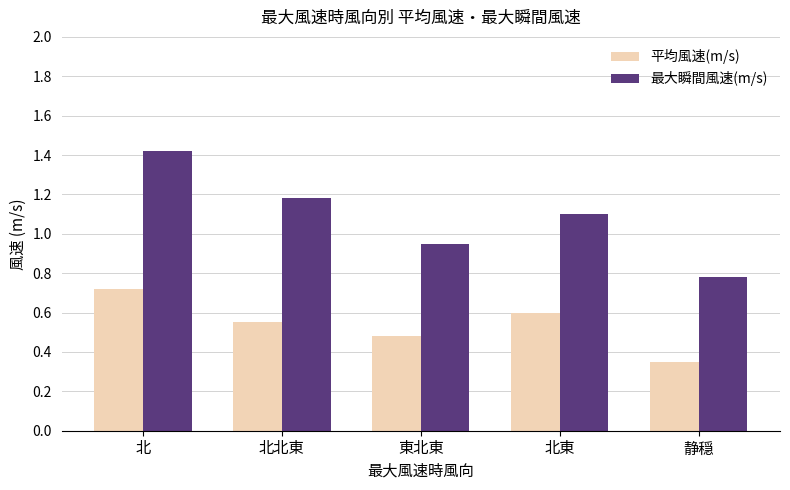

At 北, list the series in order from smallest to largest.

平均風速(m/s), 最大瞬間風速(m/s)